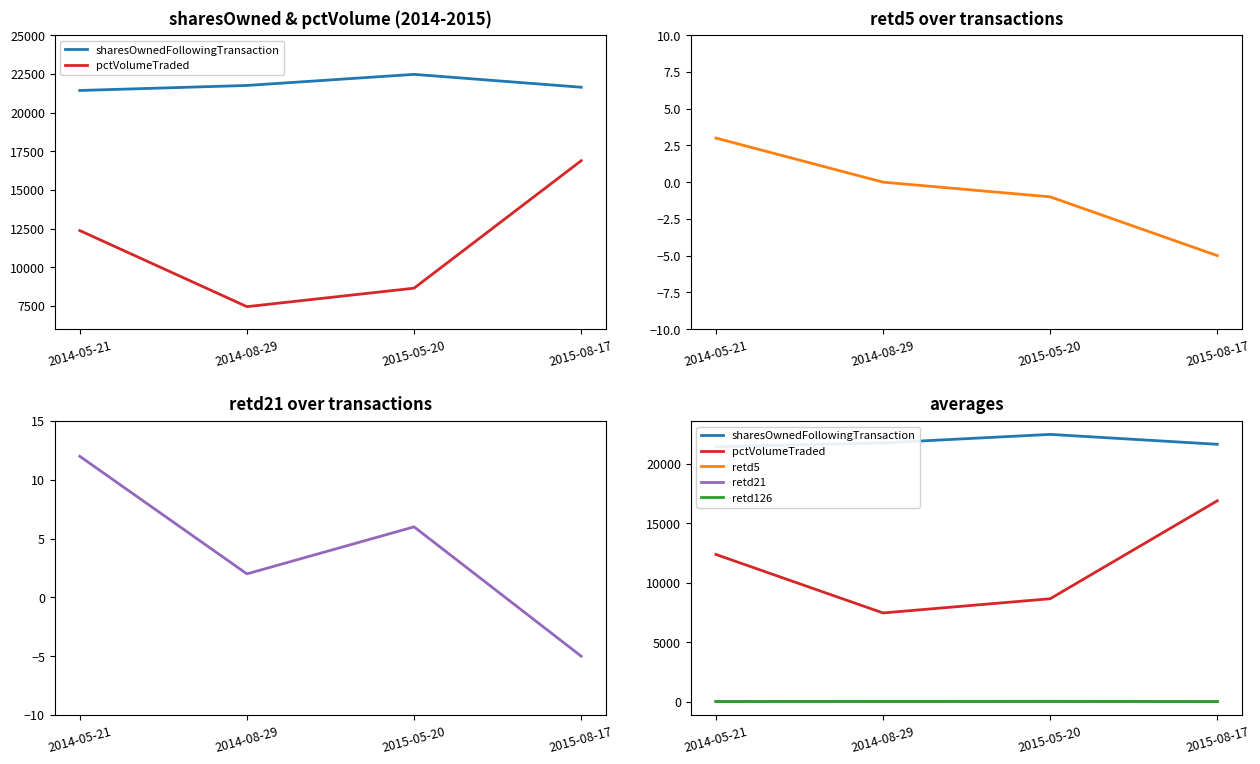

How many data points in sharesOwnedFollowingTransaction are above 21750?

1